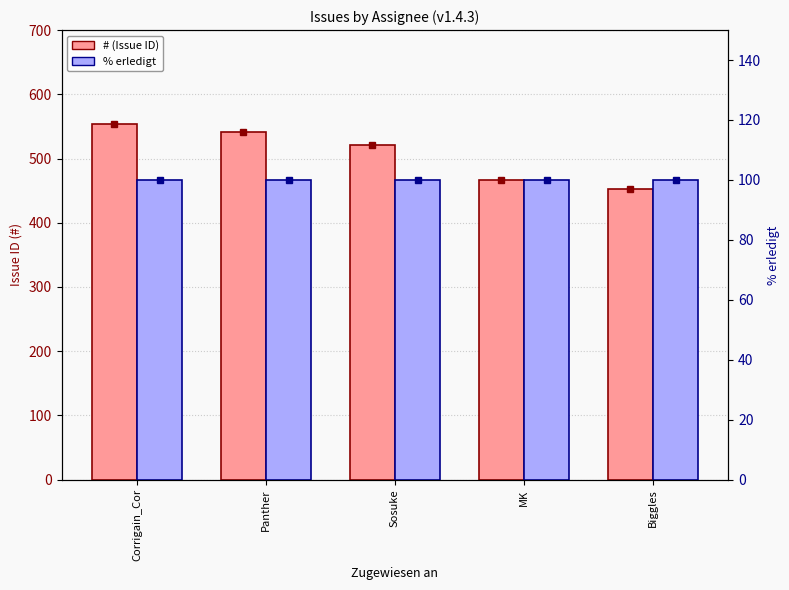

Does the chart contain stacked bars?

No